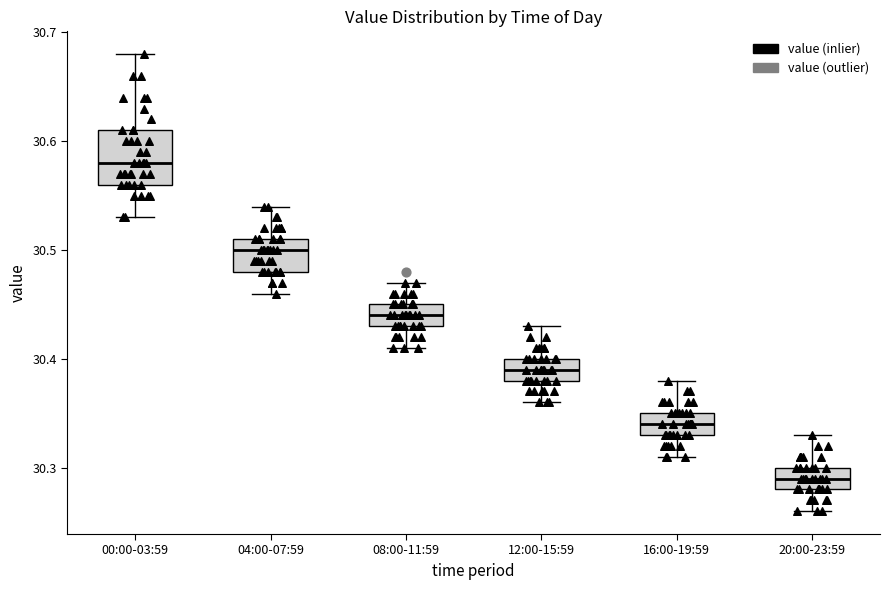

Reading left to right, transcribe this box plot: for each box, give where its median line is, the range the box spans, and where its two whiskers end, as read against the y-axis. The values are not printed on the chart, so give them approximately, as read against the axis.

00:00-03:59: median 30.58, box 30.56 to 30.61, whiskers 30.53 to 30.68
04:00-07:59: median 30.50, box 30.48 to 30.51, whiskers 30.46 to 30.54
08:00-11:59: median 30.44, box 30.43 to 30.45, whiskers 30.41 to 30.47
12:00-15:59: median 30.39, box 30.38 to 30.40, whiskers 30.36 to 30.43
16:00-19:59: median 30.34, box 30.33 to 30.35, whiskers 30.31 to 30.38
20:00-23:59: median 30.29, box 30.28 to 30.30, whiskers 30.26 to 30.33